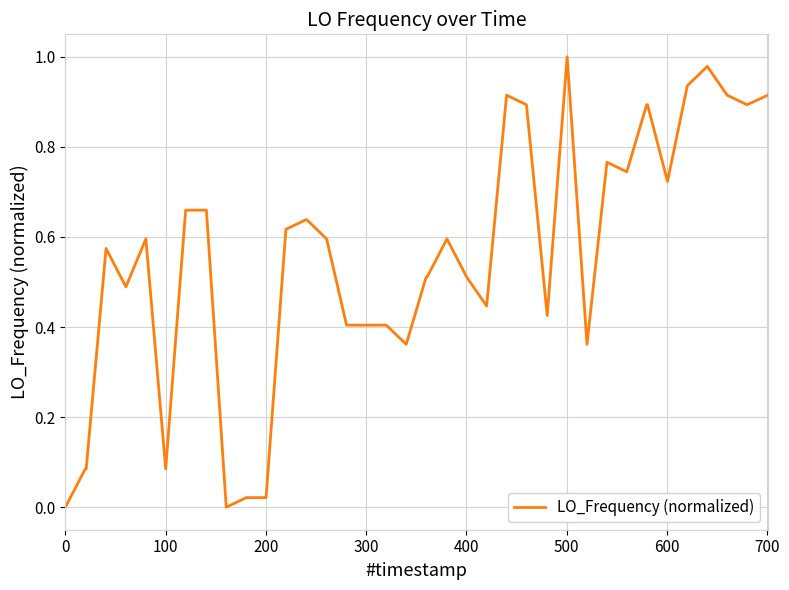

Is this an area chart (filled region under the line)?

No